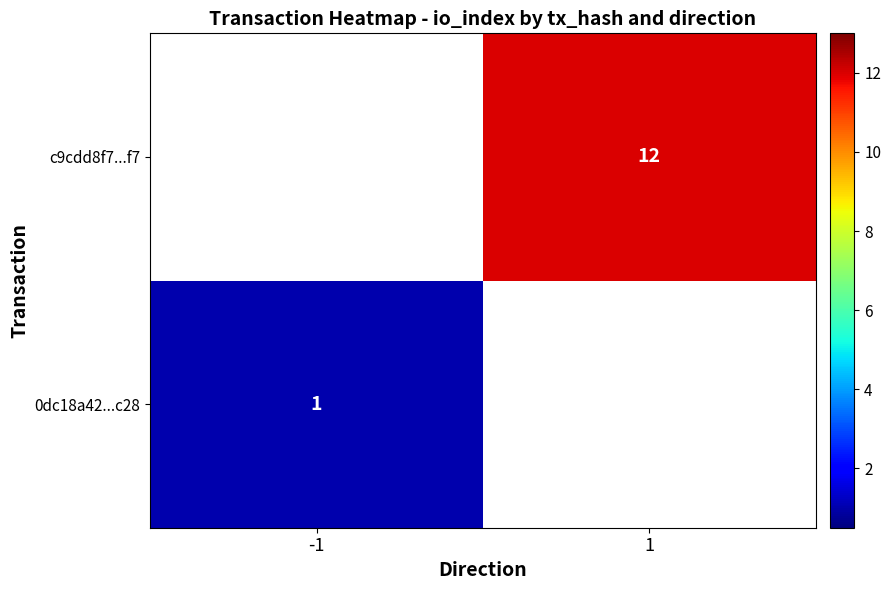

True or false: 0dc18a42...c28 has a value of 1 at -1.

True